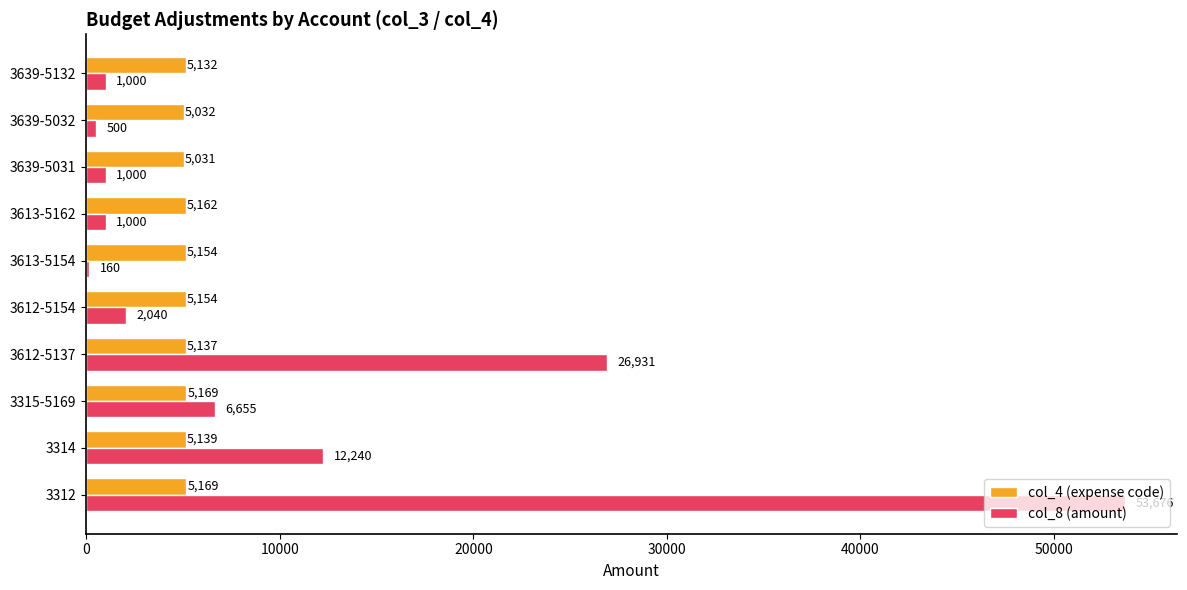

Is it true that col_8 (amount) equals 1000 at 3639-5031?

True